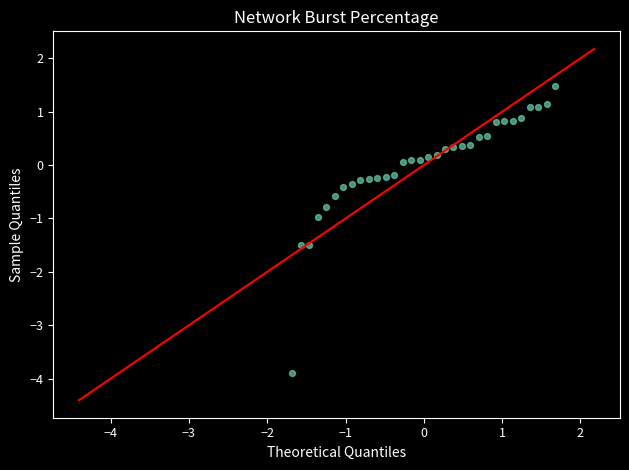

What is the range of X values (max minus min)?

3.4